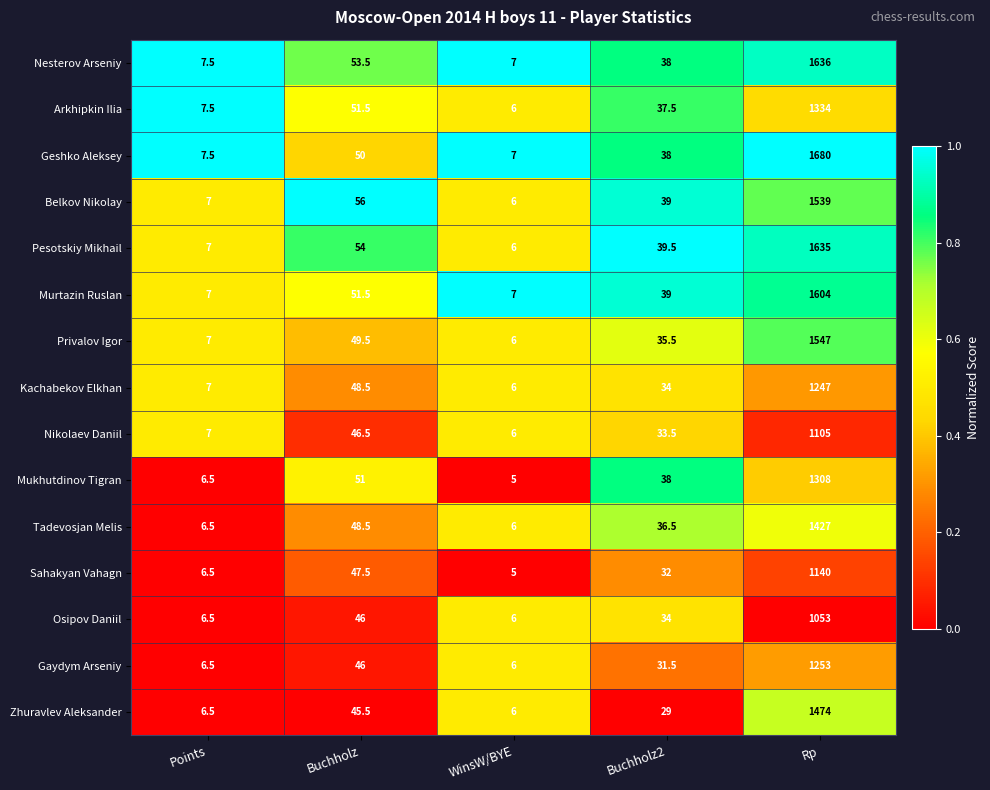

At Rp, list the series in order from smallest to largest.

Osipov Daniil, Nikolaev Daniil, Sahakyan Vahagn, Kachabekov Elkhan, Gaydym Arseniy, Mukhutdinov Tigran, Arkhipkin Ilia, Tadevosjan Melis, Zhuravlev Aleksander, Belkov Nikolay, Privalov Igor, Murtazin Ruslan, Pesotskiy Mikhail, Nesterov Arseniy, Geshko Aleksey